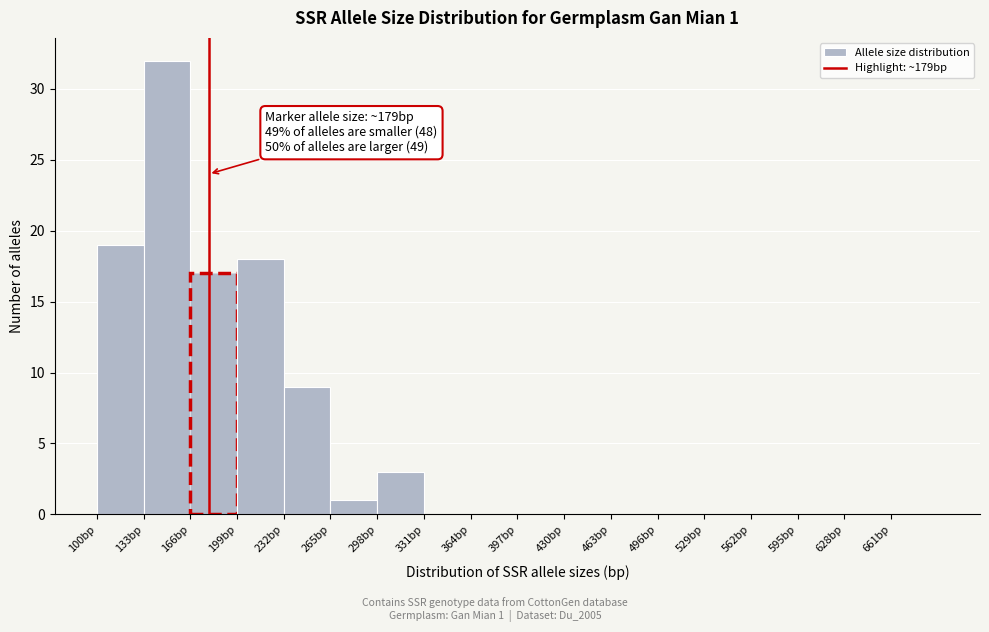

Which range on the x-axis has the tallest bar?

133 to 166